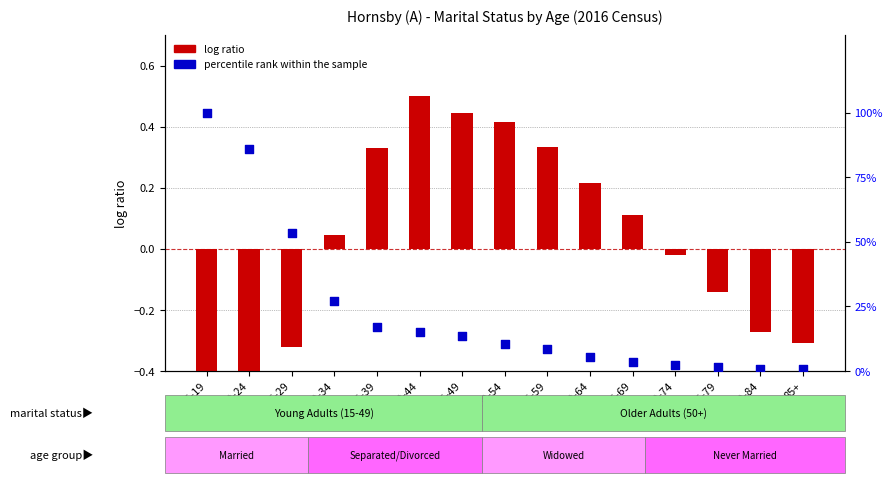

Which series contains the lowest Y value?

log ratio